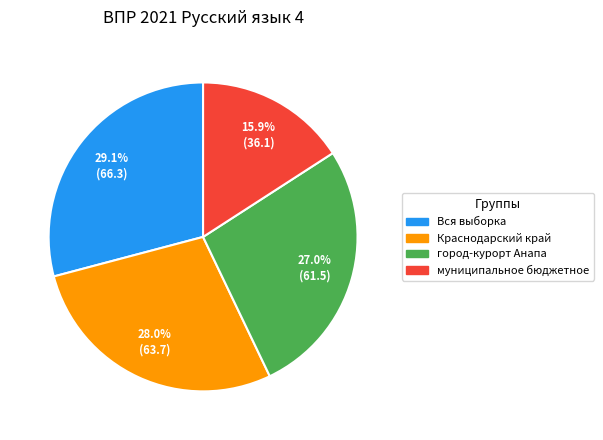

To the nearest percent, what is the difference between the largest and smallest slice percentages?

13%